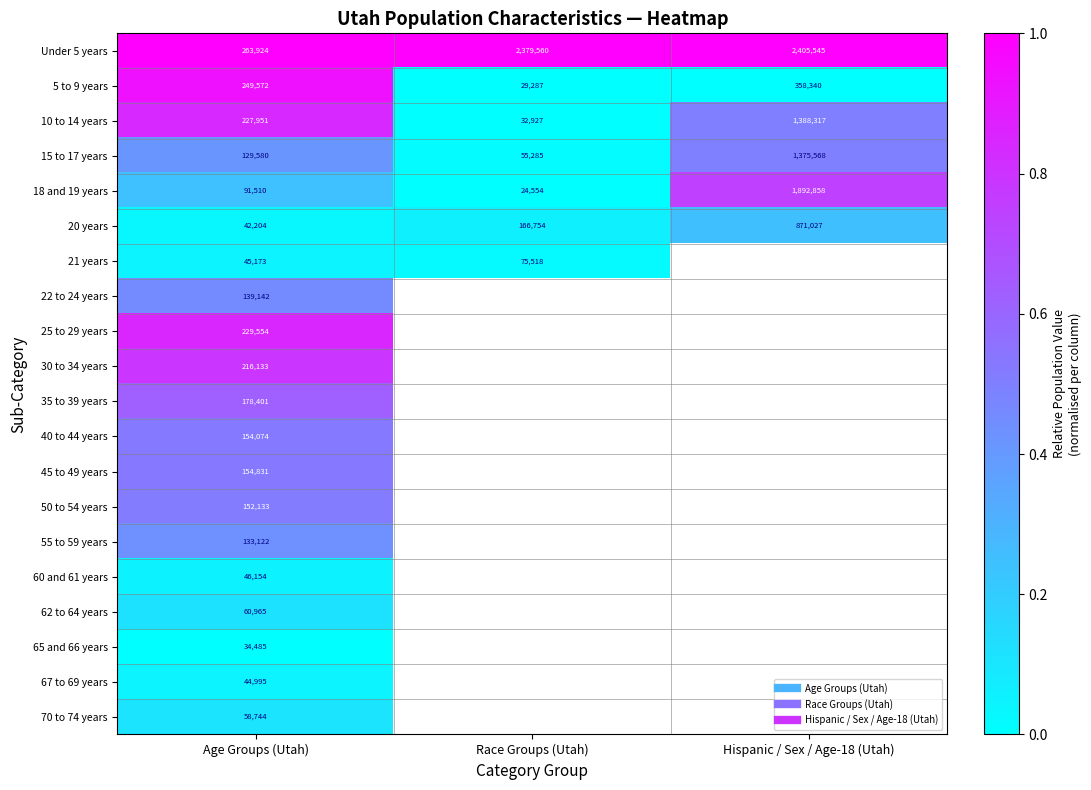

What is the greatest value displayed?

1.0